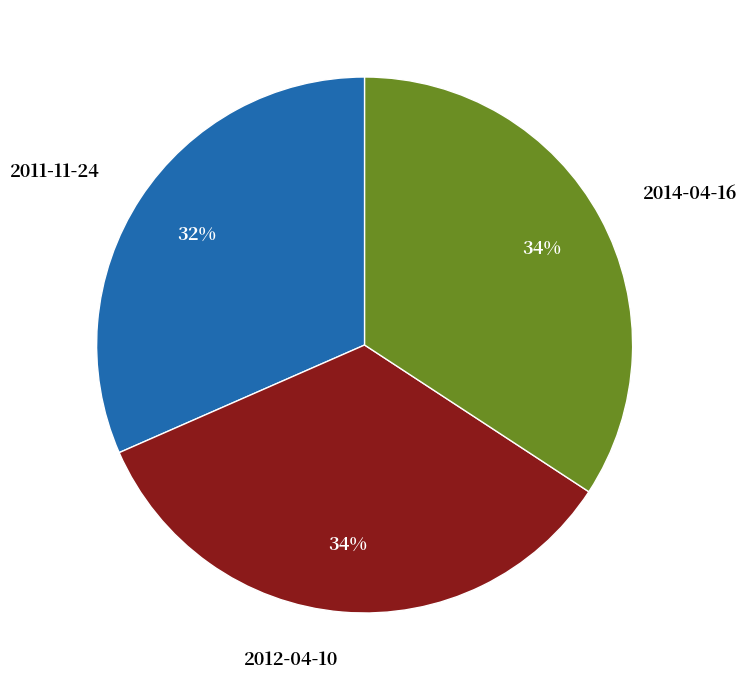

Approximately how many times larger is the value at 2011-11-24 compared to 2012-04-10?

0.9